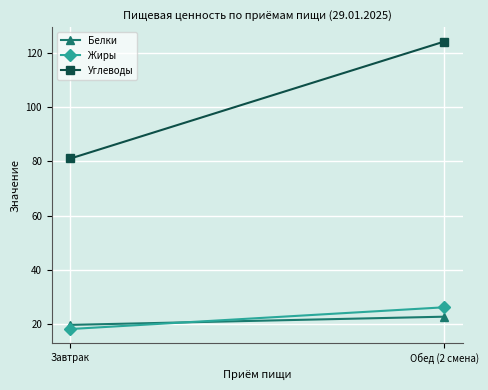

Which series has the largest total across all categories?

Углеводы